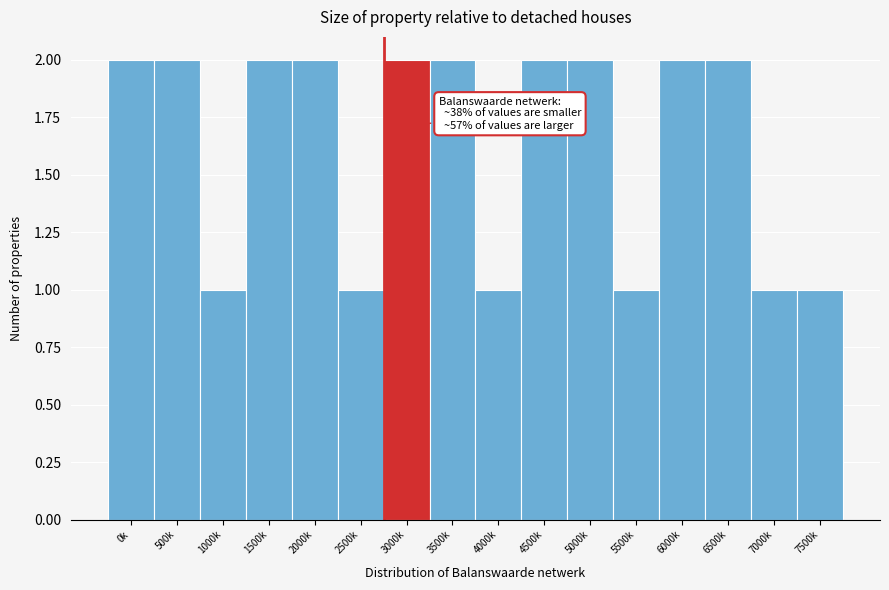

Reading left to right, list all the values displayed in this chart.

2	2	1	2	2	1	2	2	1	2	2	1	2	2	1	1